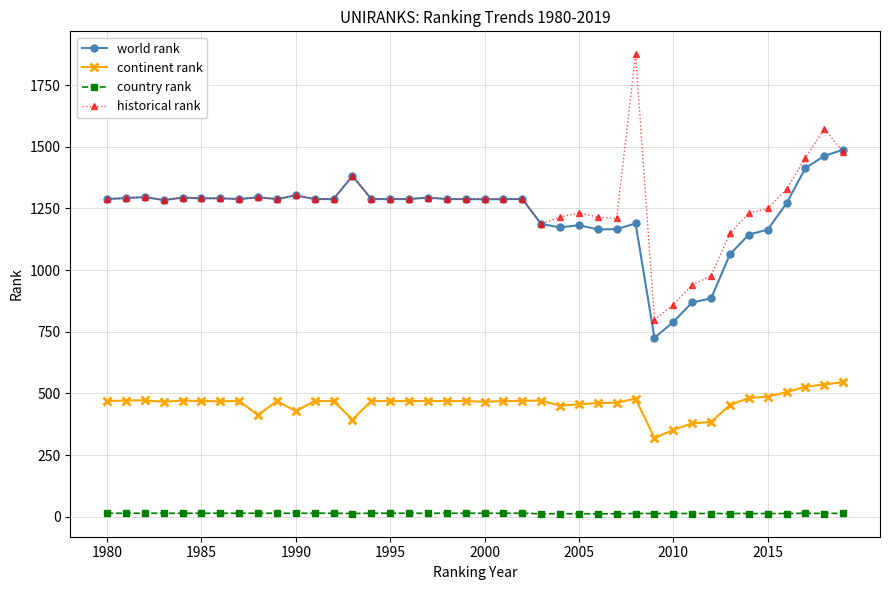

True or false: world rank has more than 2 points higher than both neighbors.

True